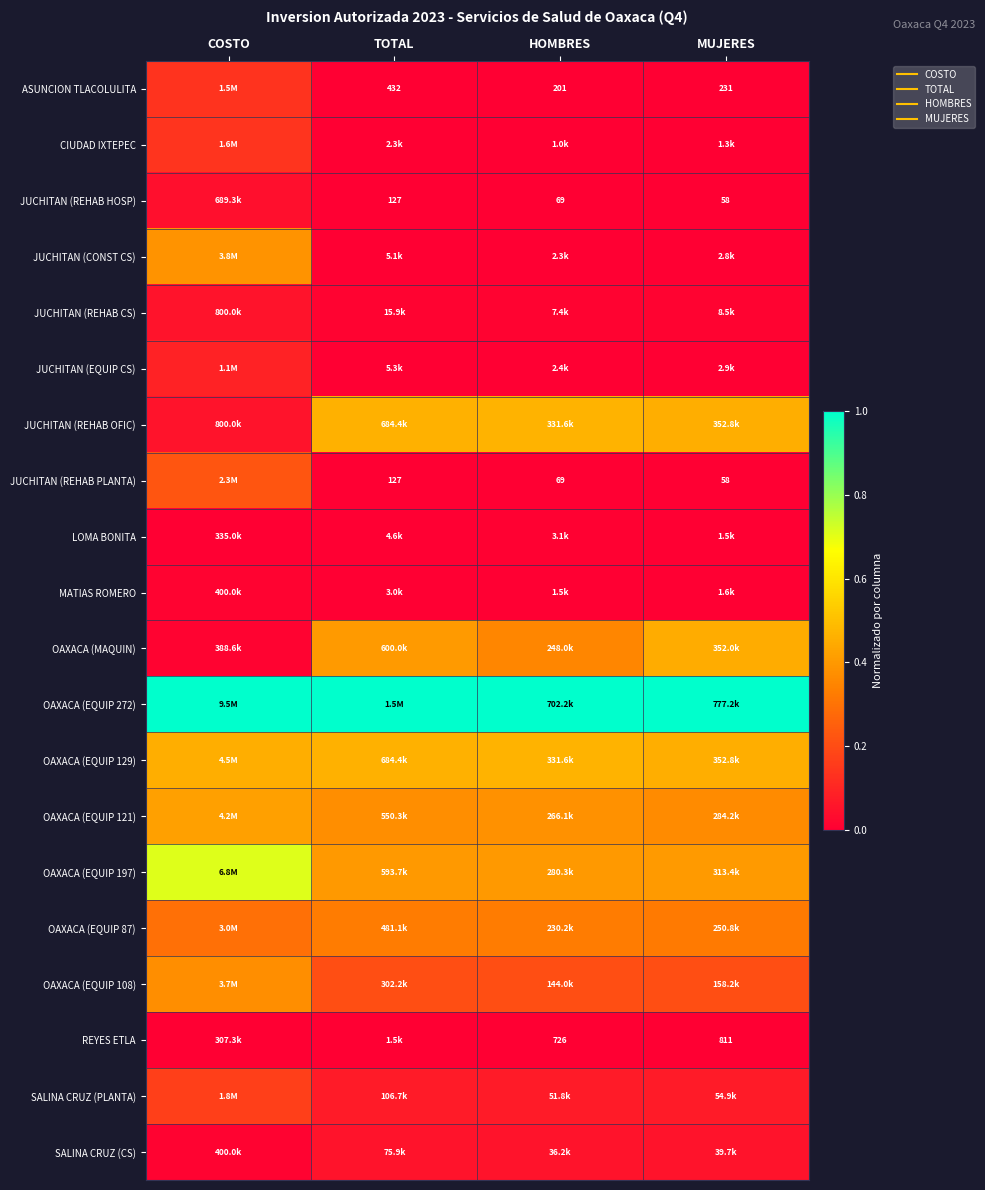

True or false: SALINA CRUZ (CS) has a value of 0.0 at COSTO.

False